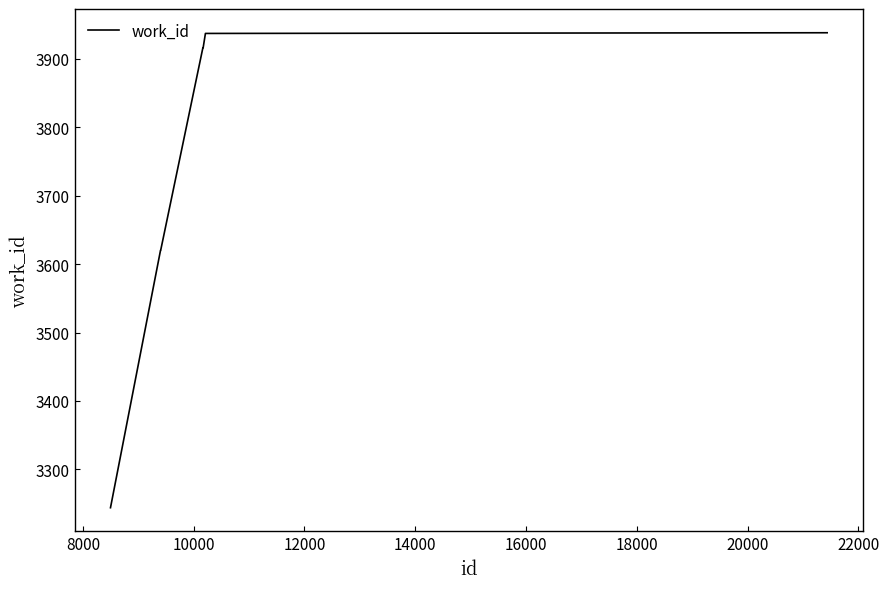

What is the difference between the maximum and minimum values?

694